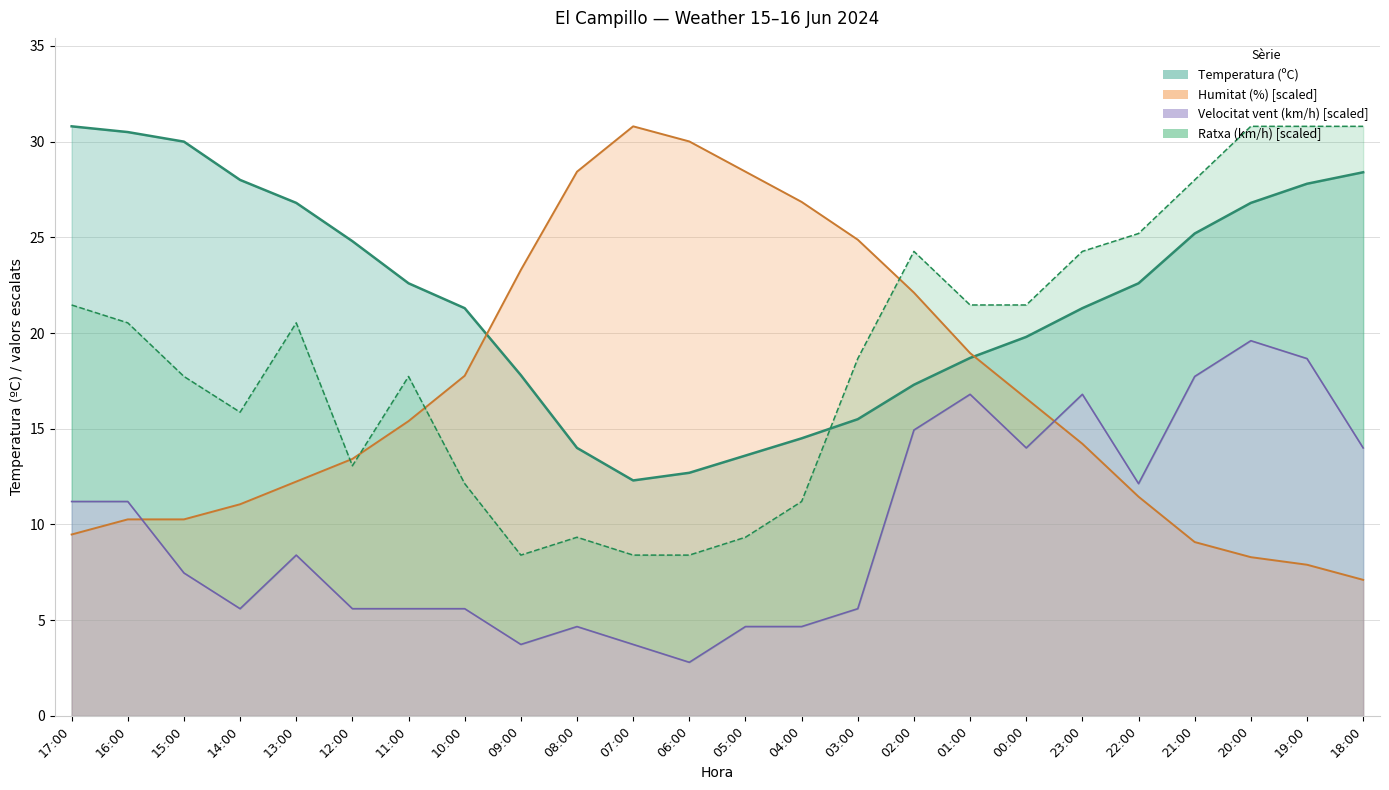

What is the highest value of the Humitat (%) series?

30.8